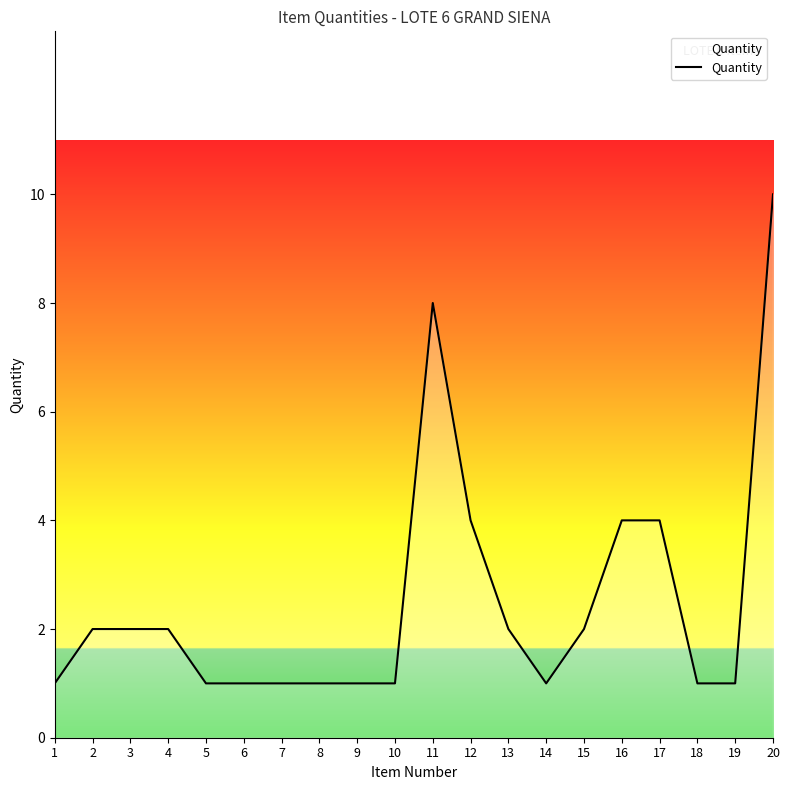

What is the difference between the values at 5 and 16?

3